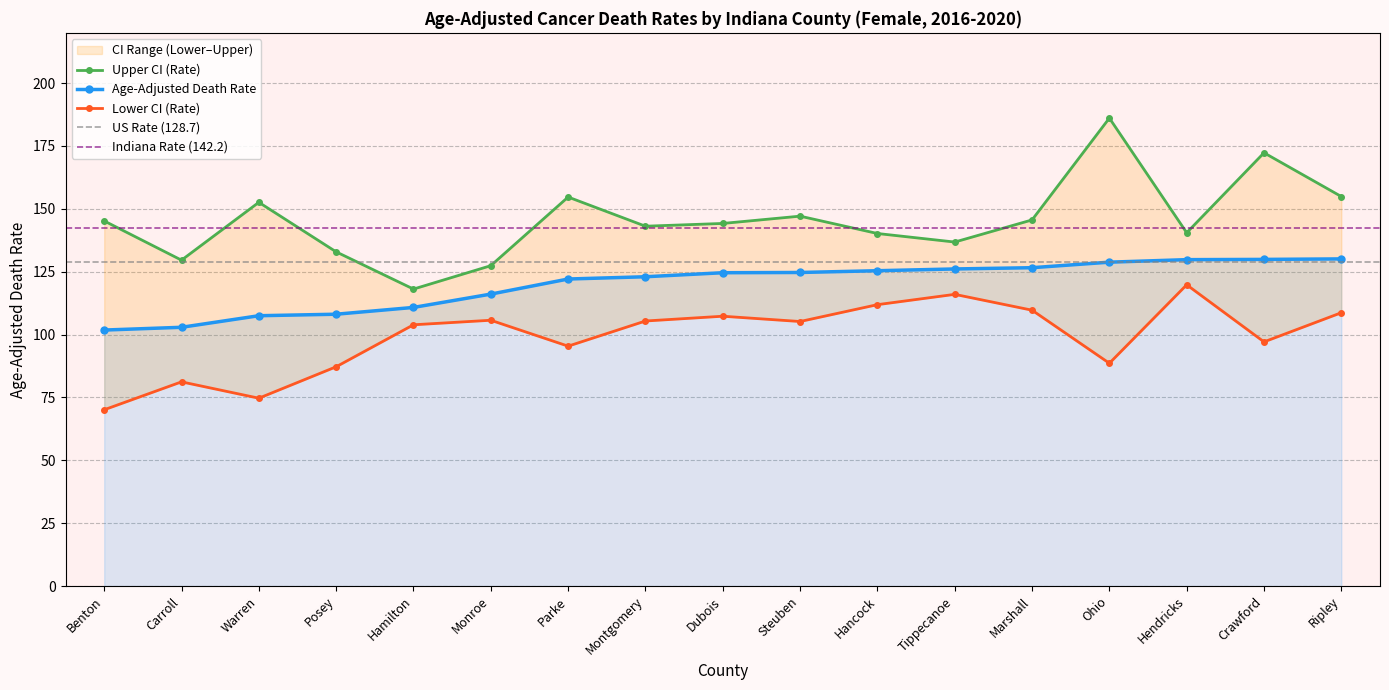

Reading right to left, extract all data points from this chart.

Age-Adjusted Death Rate: Ripley=130.1	Crawford=129.9	Hendricks=129.8	Ohio=128.8	Marshall=126.6	Tippecanoe=126.1	Hancock=125.4	Steuben=124.7	Dubois=124.6	Montgomery=123.0	Parke=122.1	Monroe=116.1	Hamilton=110.8	Posey=108.1	Warren=107.5	Carroll=102.9	Benton=101.8
Lower CI (Rate): Ripley=108.7	Crawford=97.1	Hendricks=119.8	Ohio=88.6	Marshall=109.7	Tippecanoe=116.0	Hancock=111.9	Steuben=105.2	Dubois=107.3	Montgomery=105.4	Parke=95.4	Monroe=105.7	Hamilton=103.9	Posey=87.2	Warren=74.7	Carroll=81.2	Benton=70.1
Upper CI (Rate): Ripley=154.9	Crawford=172.3	Hendricks=140.5	Ohio=186.1	Marshall=145.6	Tippecanoe=136.8	Hancock=140.2	Steuben=147.1	Dubois=144.2	Montgomery=143.1	Parke=154.7	Monroe=127.4	Hamilton=118.1	Posey=132.9	Warren=152.6	Carroll=129.6	Benton=145.2